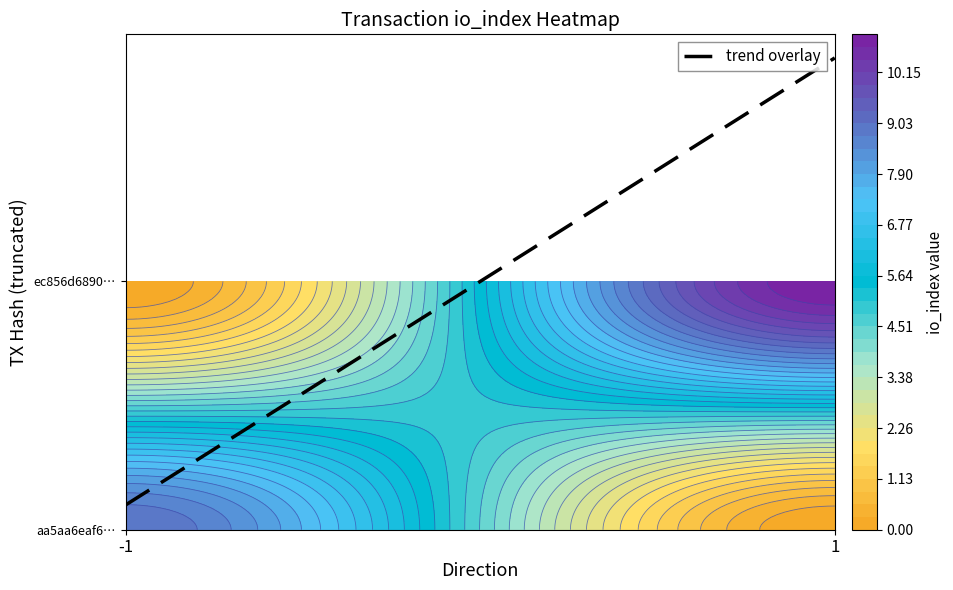

How many data points does each series have?

2